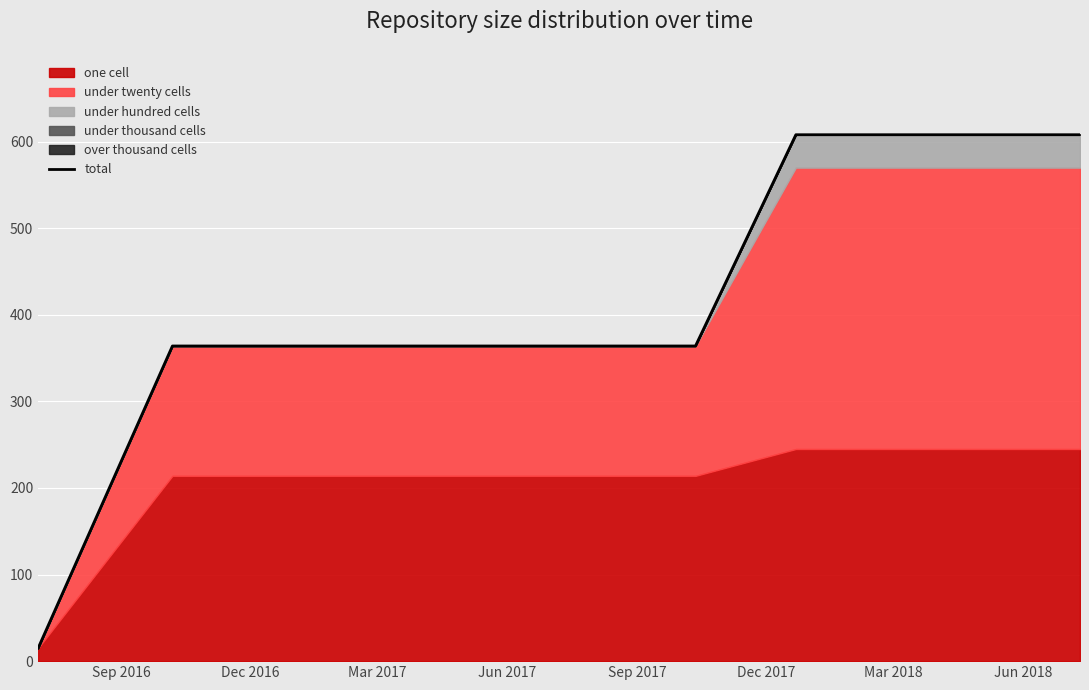

True or false: the data has more than 2 interior local peaks.

False